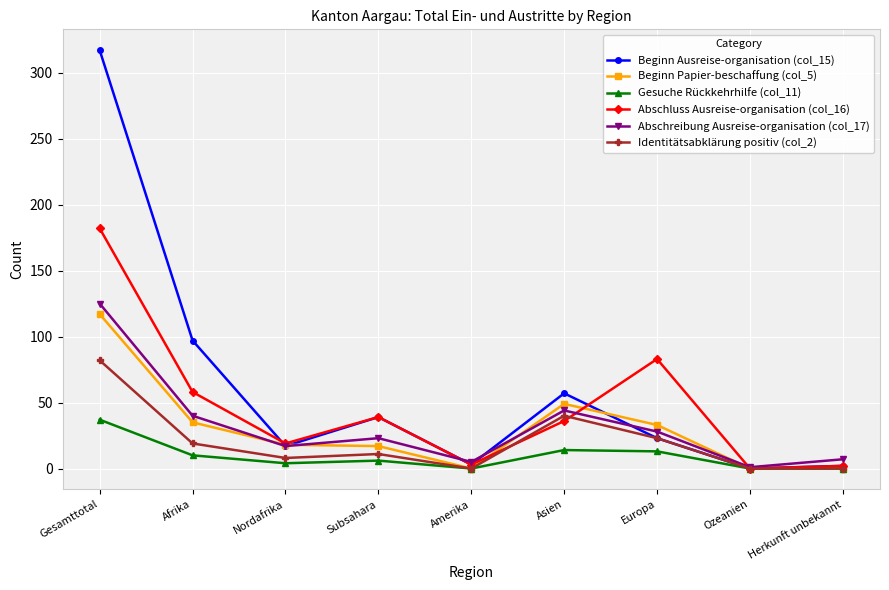

Is it true that Abschluss Ausreise-organisation (col_16) equals 257 at Gesamttotal?

False